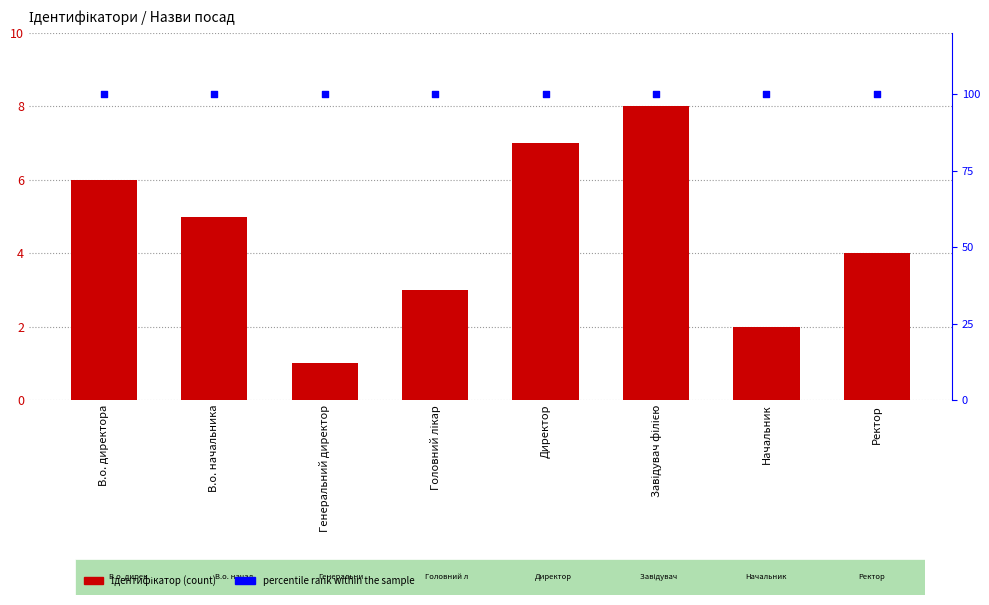

Is the value of percentile rank at Головний лікар greater than the value of Ідентифікатор at В.о. начальника?

Yes